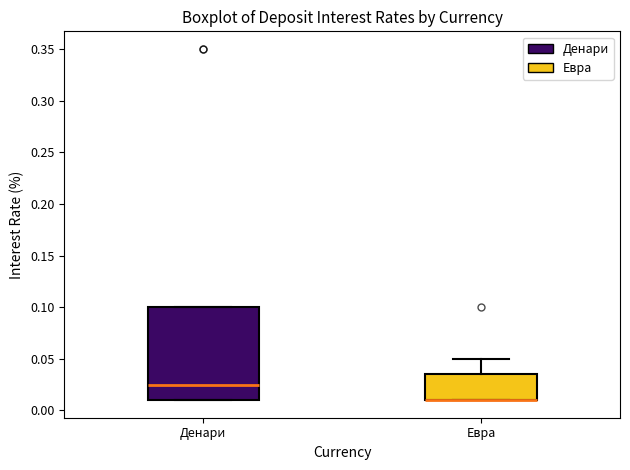

Where does the upper whisker of the box for Евра end on the y-axis? The values are not printed on the chart, so give them approximately, as read against the axis.

0.050